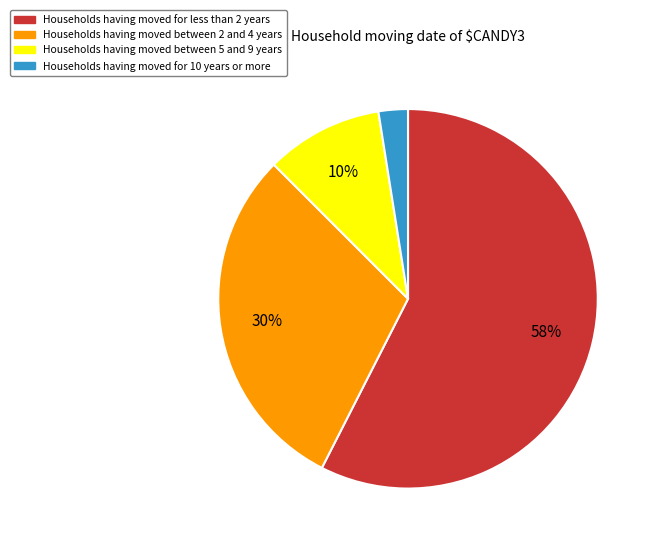

To the nearest percent, what is the average slice percentage?

25%